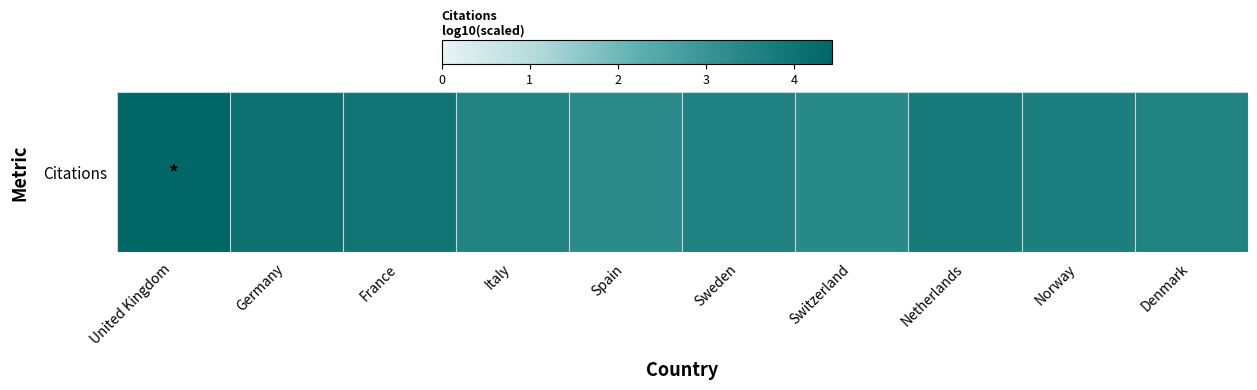

What is the change in value from France to Norway?

-0.3